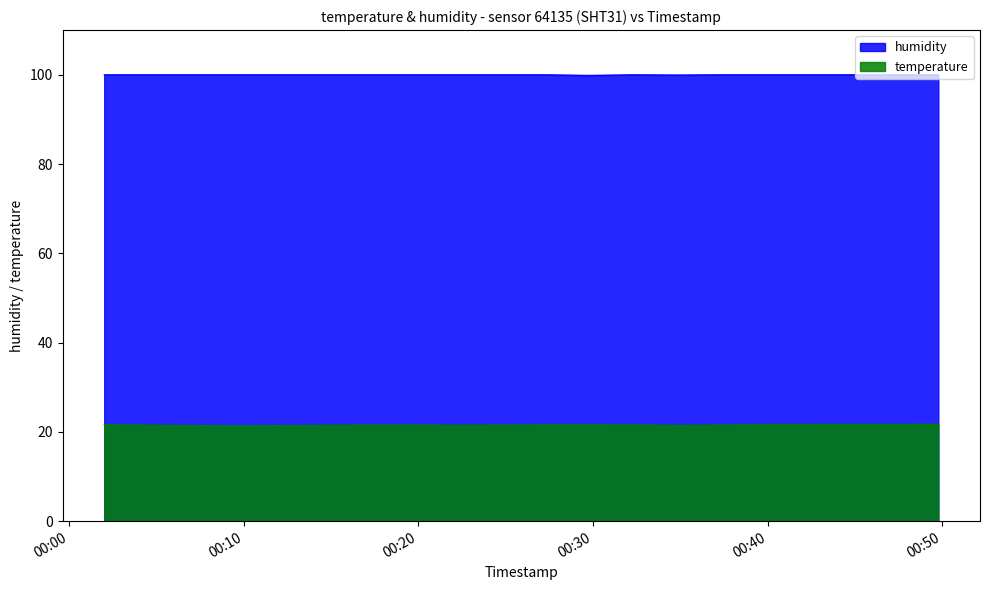

What are all the series names shown in the legend?

humidity, temperature